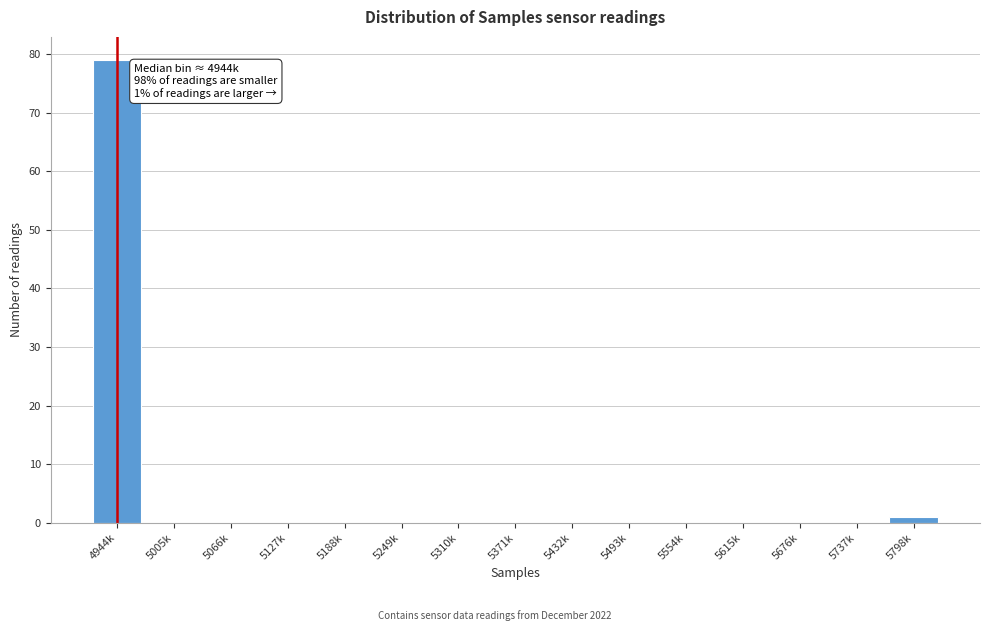

Reading right to left, list all the values displayed in this chart.

5798k=1	5737k=0	5676k=0	5615k=0	5554k=0	5493k=0	5432k=0	5371k=0	5310k=0	5249k=0	5188k=0	5127k=0	5066k=0	5005k=0	4944k=79